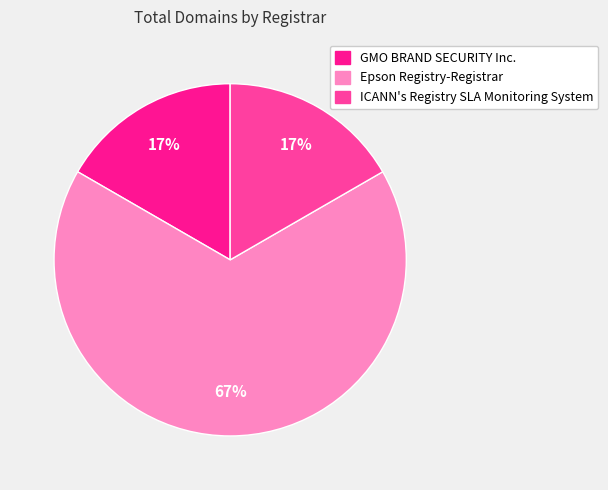

To the nearest percent, what is the difference between the largest and smallest slice percentages?

50%